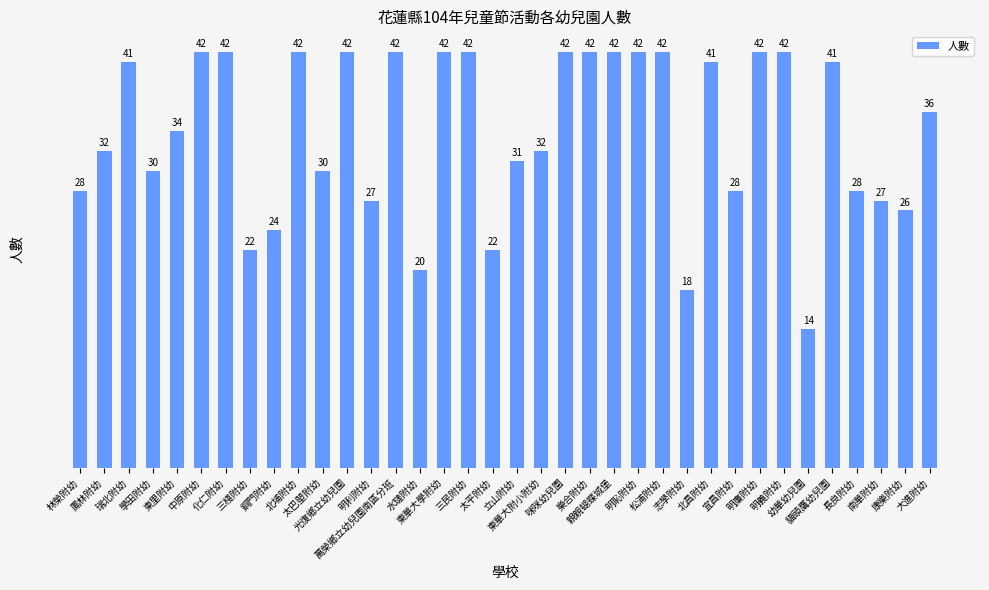

What is the sum of the values at 宜昌附幼 and 東華大附小附幼?

60